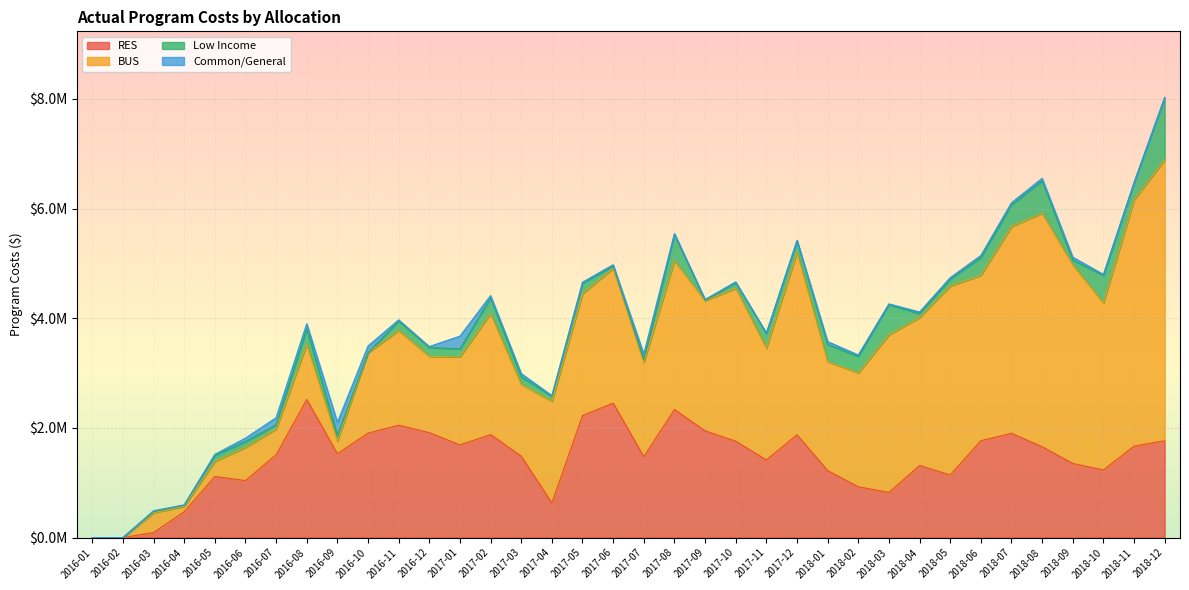

Which series changed the most between 2016-09 and 2018-08?

BUS